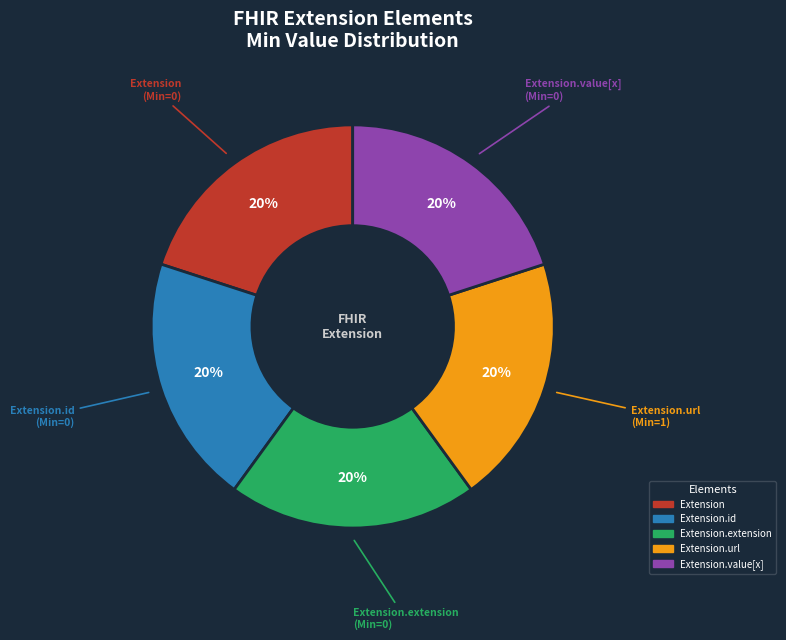

Is there any slice that represents more than half of the pie?

No